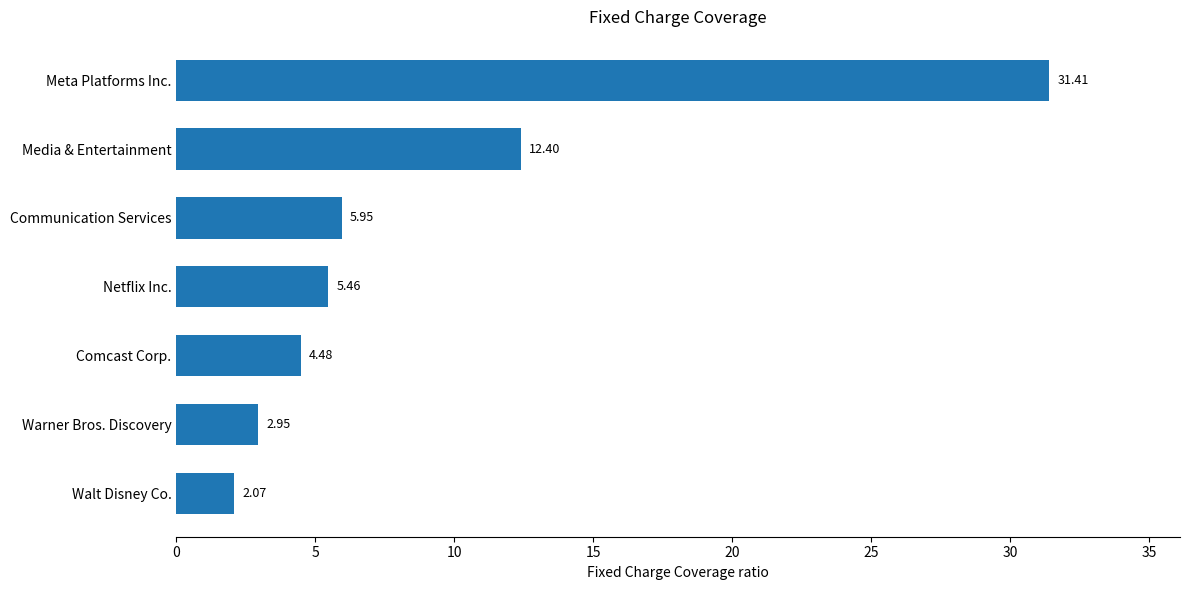

Where is the data nearest to the value 16?

Media & Entertainment